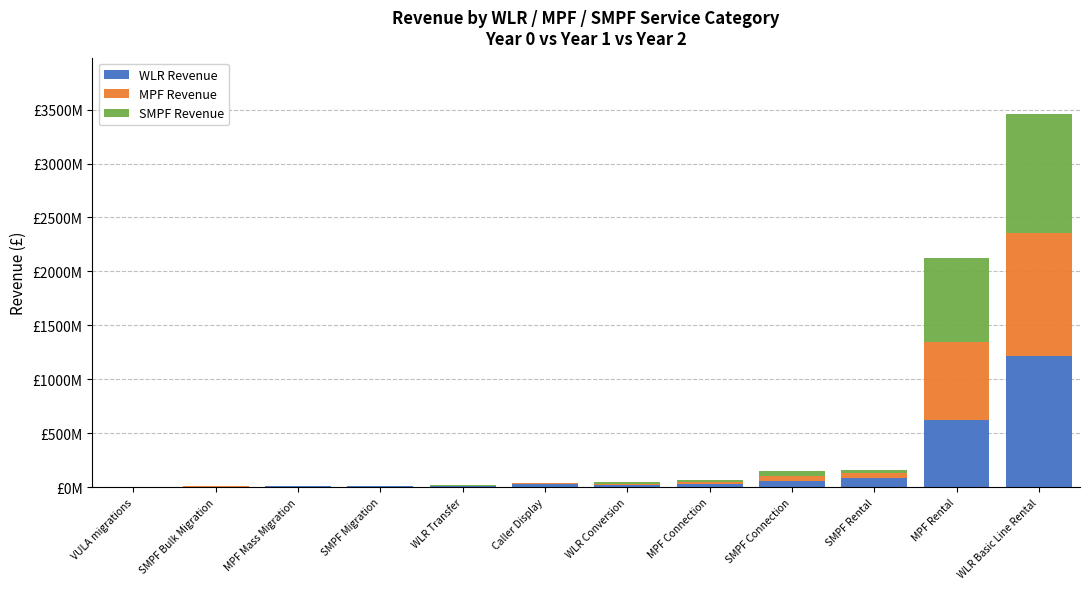

What are all the series names shown in the legend?

WLR Revenue, MPF Revenue, SMPF Revenue